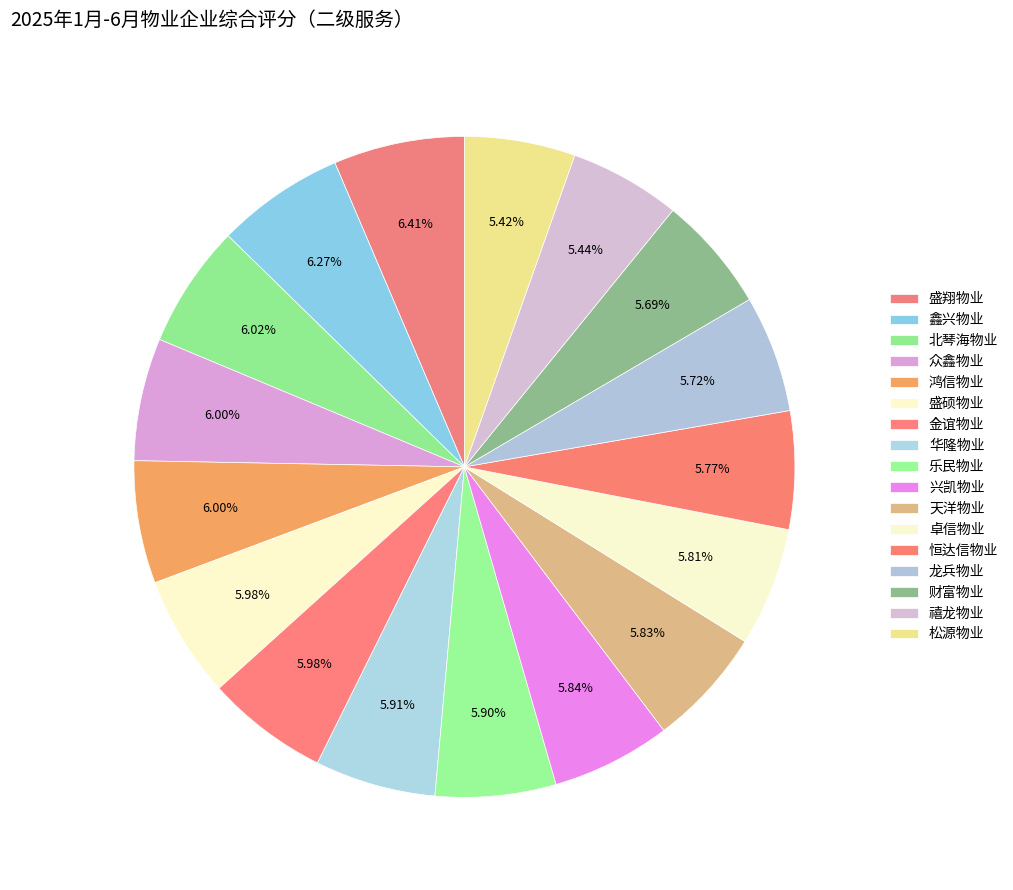

True or false: 金谊物业 accounts for 21% of the total.

False